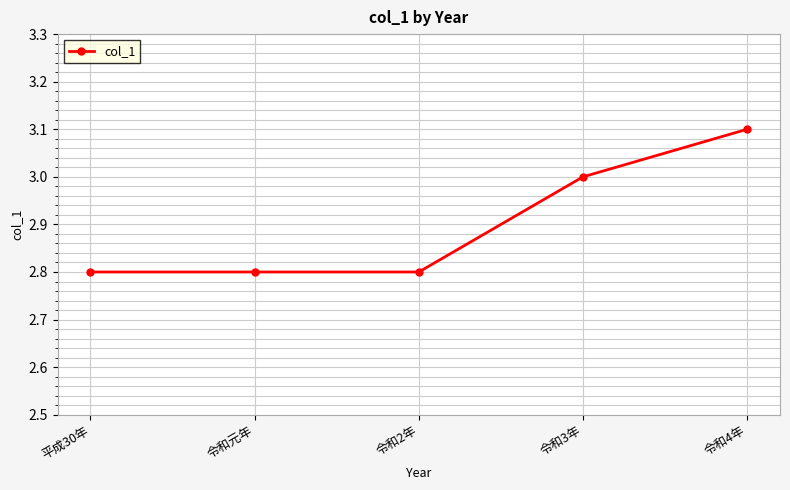

What is the maximum value shown in the chart?

3.1